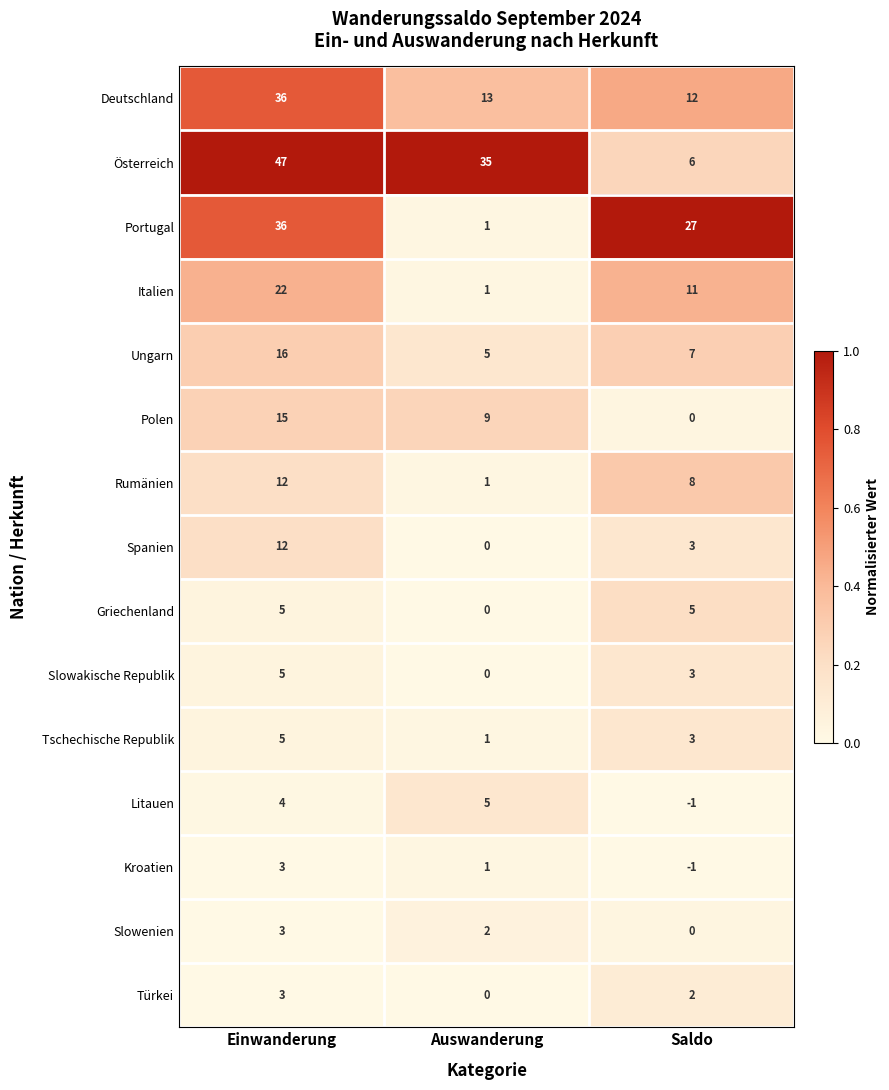

How many Slowakische Republik values are between 0 and 5?

3